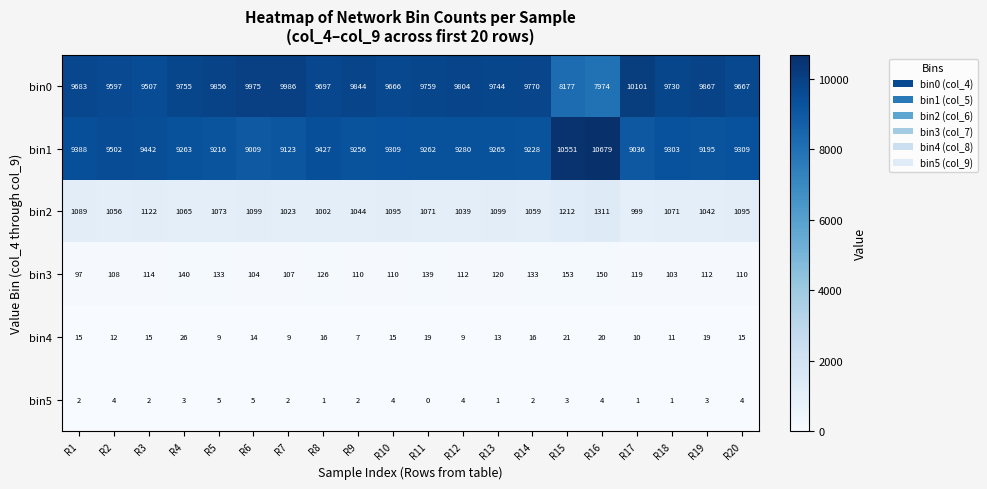

At which label does bin1 first exceed 9280?

R1